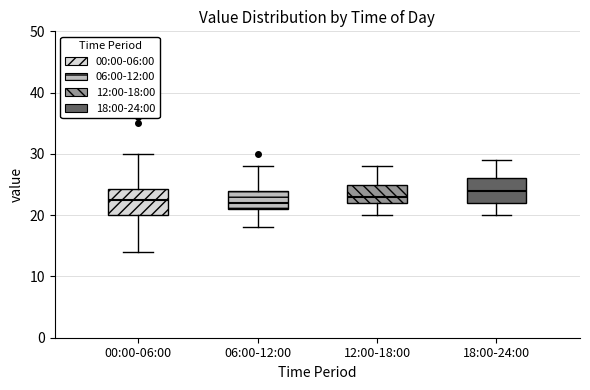

Where does the upper whisker of the box for 06:00-12:00 end on the y-axis? The values are not printed on the chart, so give them approximately, as read against the axis.

28